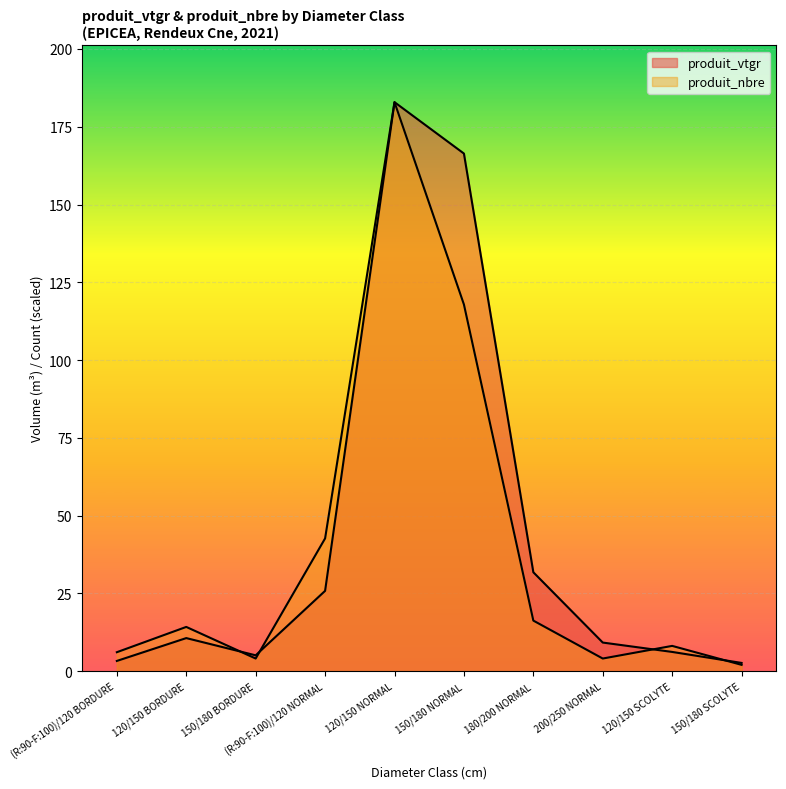

How many categories are shown in the chart?

10